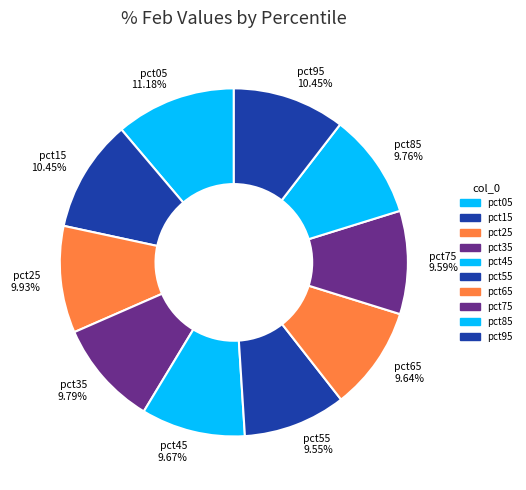

To the nearest percent, what portion does pct75 represent?

10%